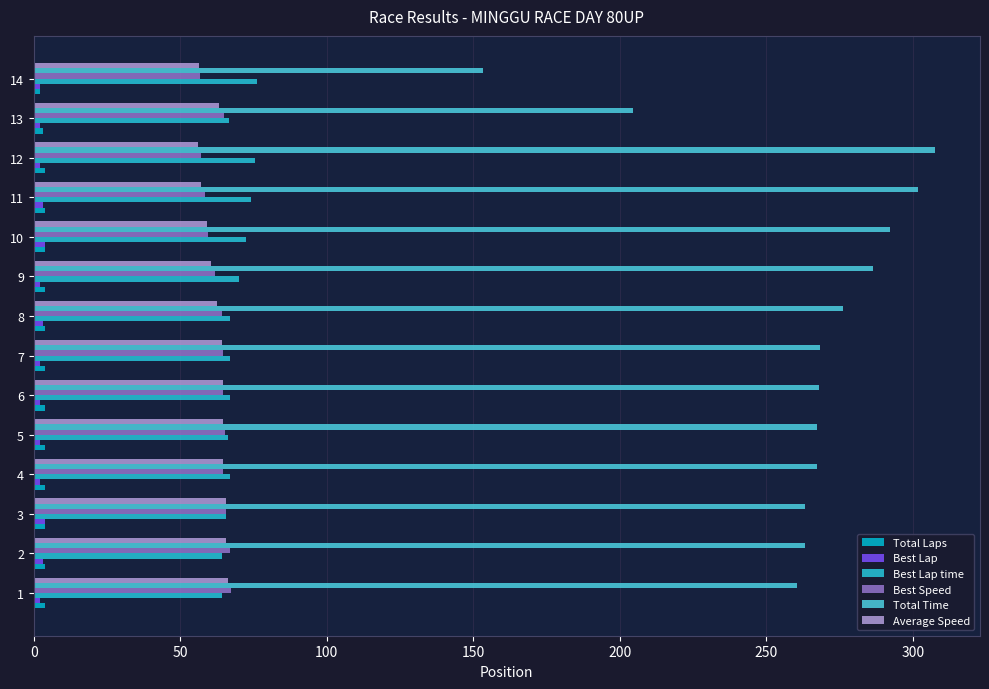

How many categories are shown in the chart?

14